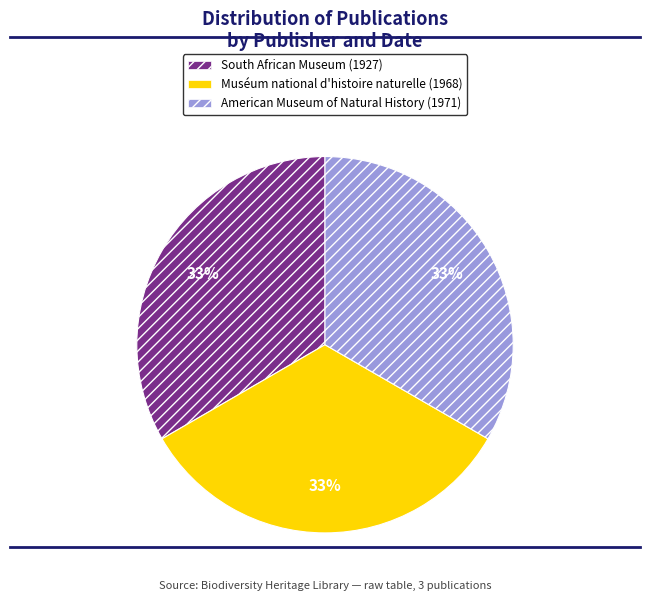

Is there any slice that represents more than half of the pie?

No